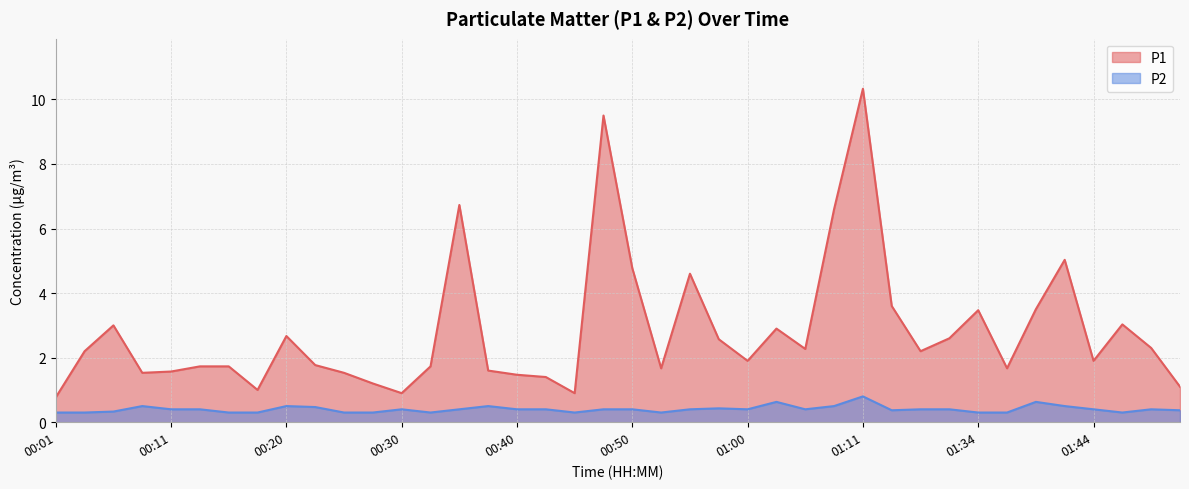

How many values in the P1 series exceed 2?

20